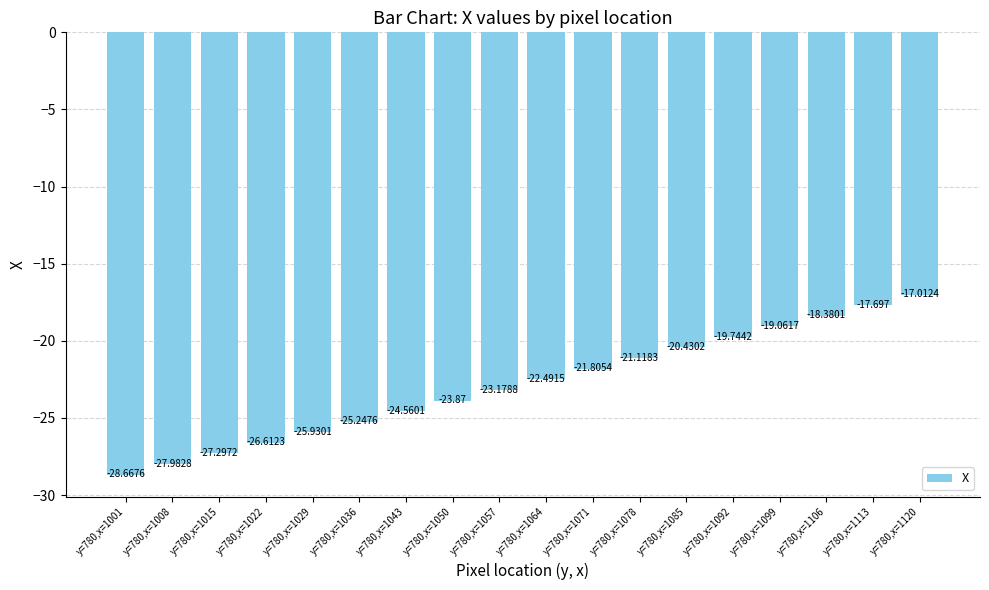

What is the value of the 14th bar from the left?

-19.7